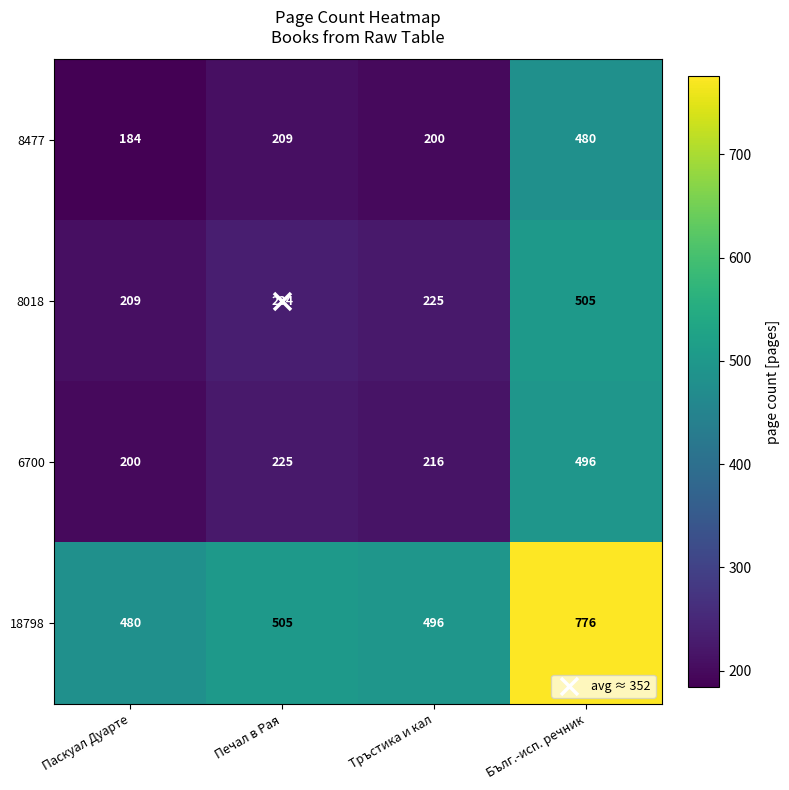

What is the average value of the 8018 series?

293